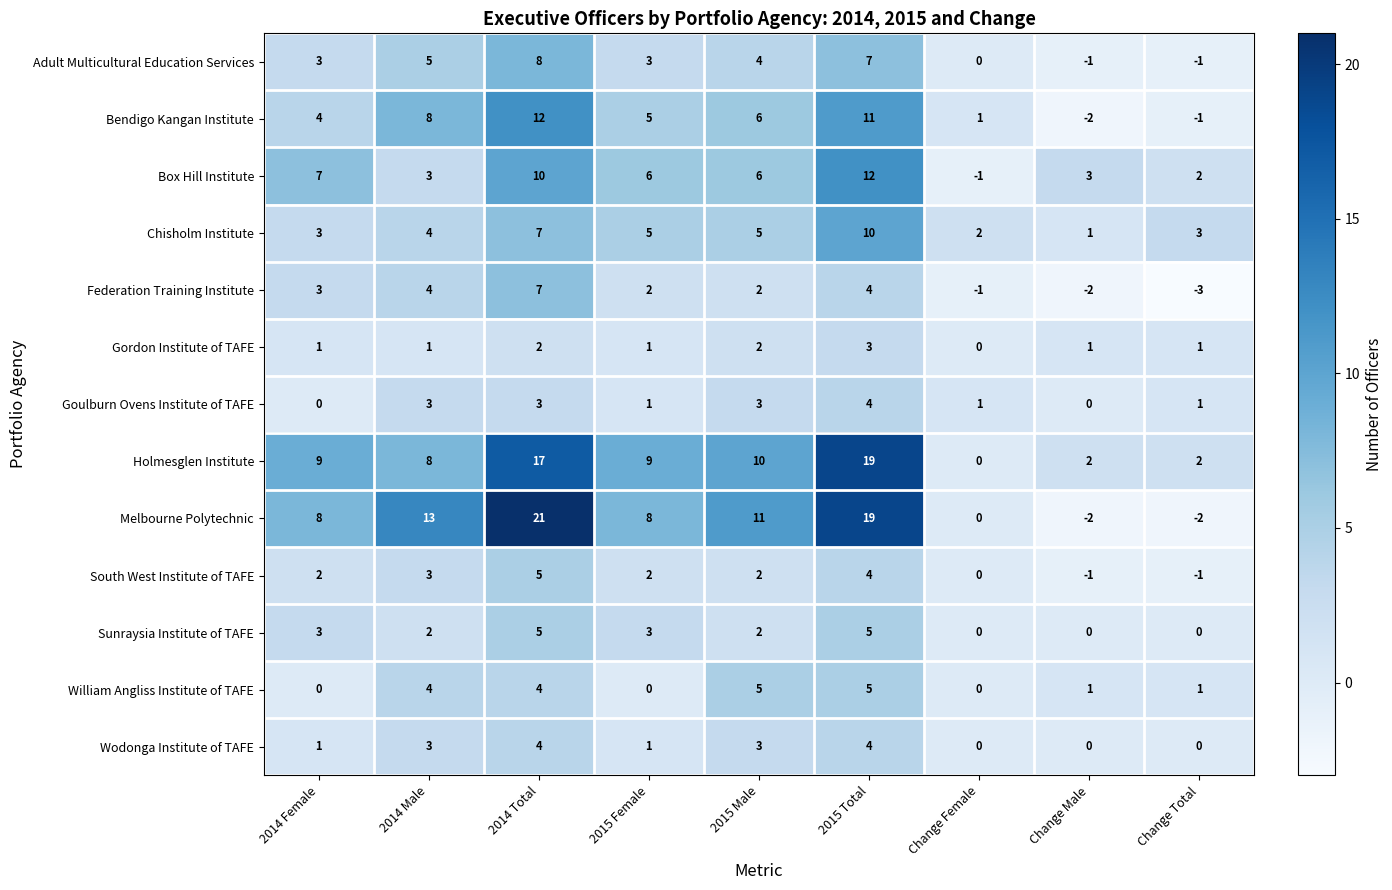

The Adult Multicultural Education Services series shows -5 at Change Female. True or false?

False